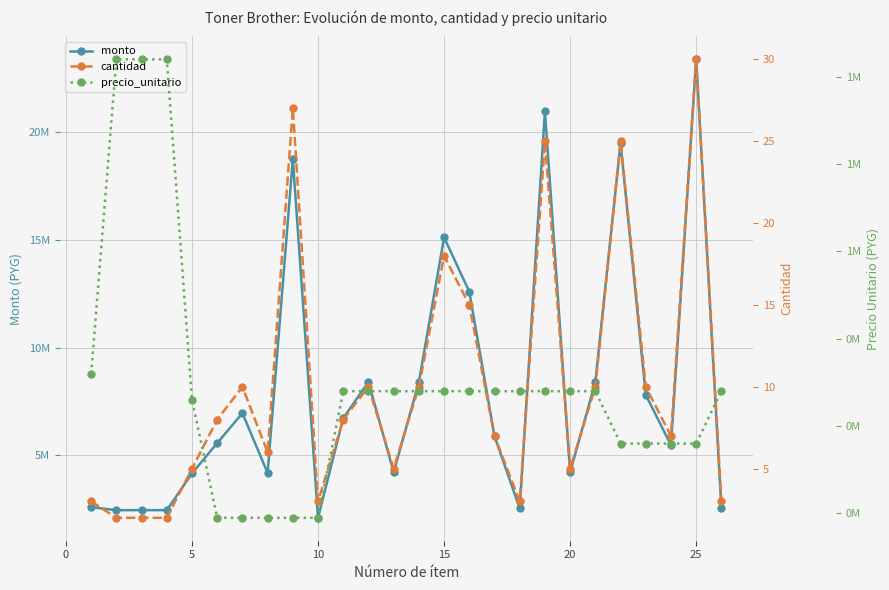

What is the sum of all monto values?

207700000